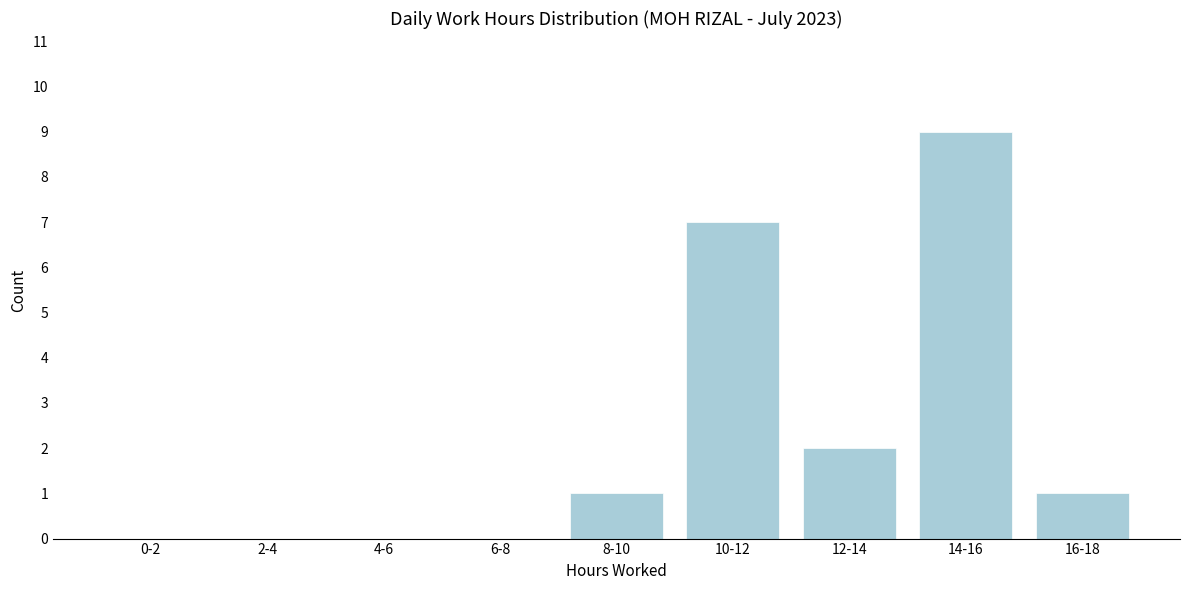

Reading right to left, extract all data points from this chart.

16-18=1	14-16=9	12-14=2	10-12=7	8-10=1	6-8=0	4-6=0	2-4=0	0-2=0